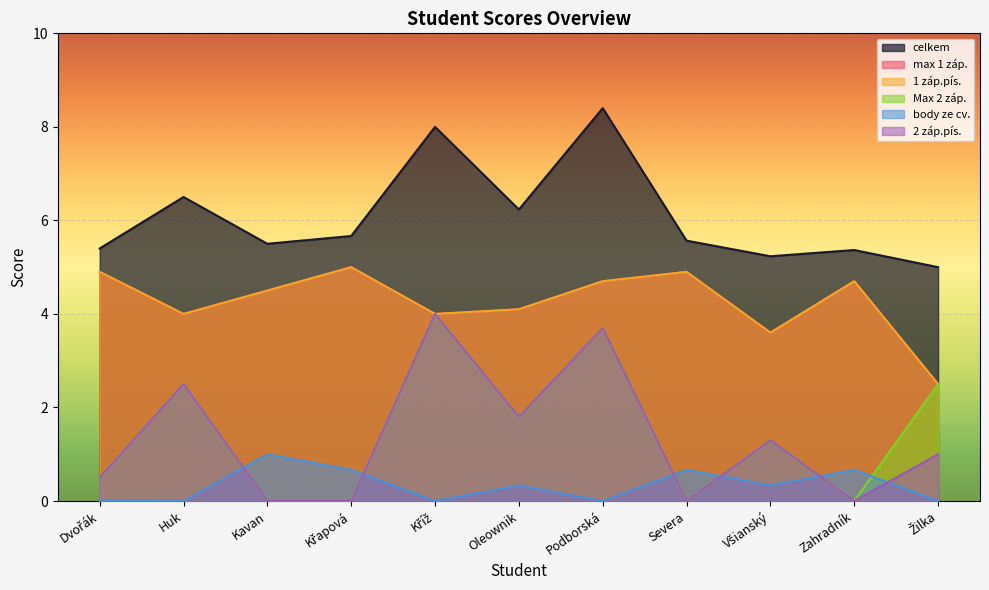

How many data points in max 1 záp. are above 4?

7